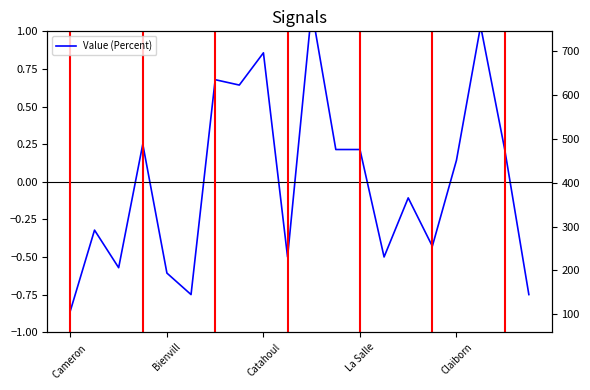

How many points are lower than both their immediate neighbors (excluding endpoints)?

6